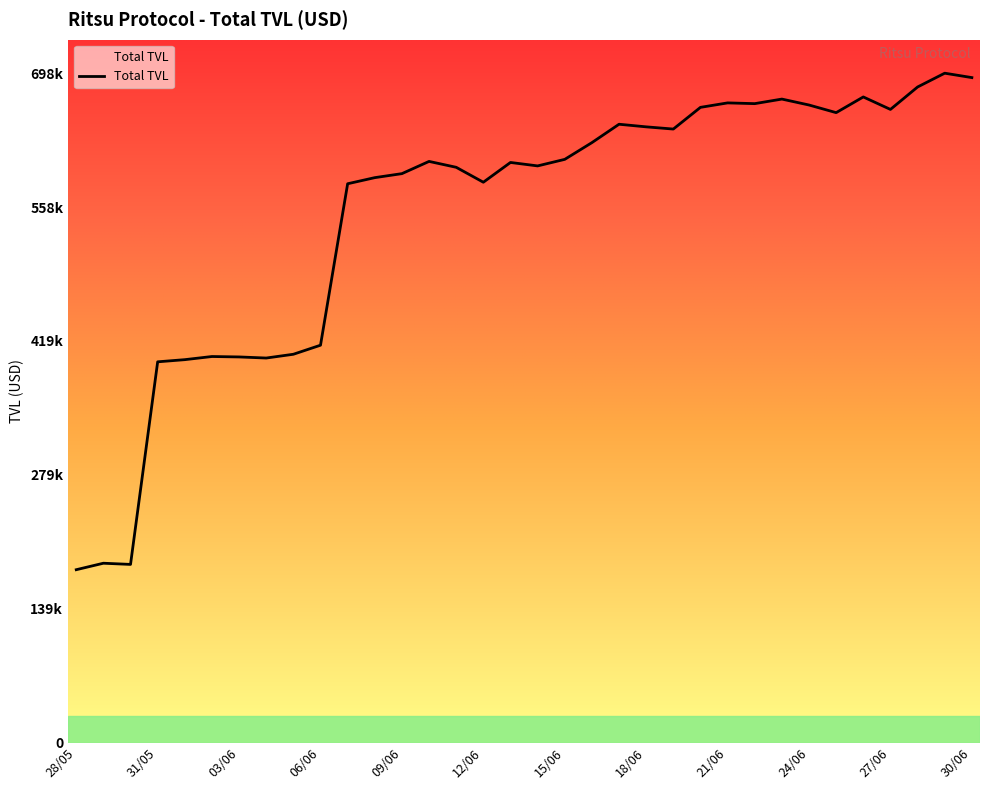

What is the value of the 21st point from the left?

645309.3